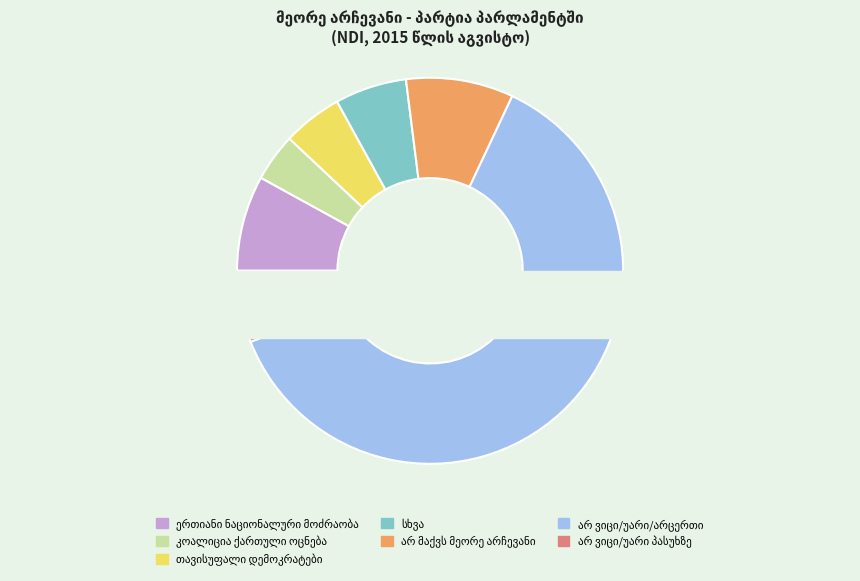

Rank the categories by value from lowest to highest.

კოალიცია ქართული ოცნება, თავისუფალი დემოკრატები, სხვა, არ ვიცი/უარი პასუხზე, ერთიანი ნაციონალური მოძრაობა, არ მაქვს მეორე არჩევანი, არ ვიცი/უარი/არცერთი